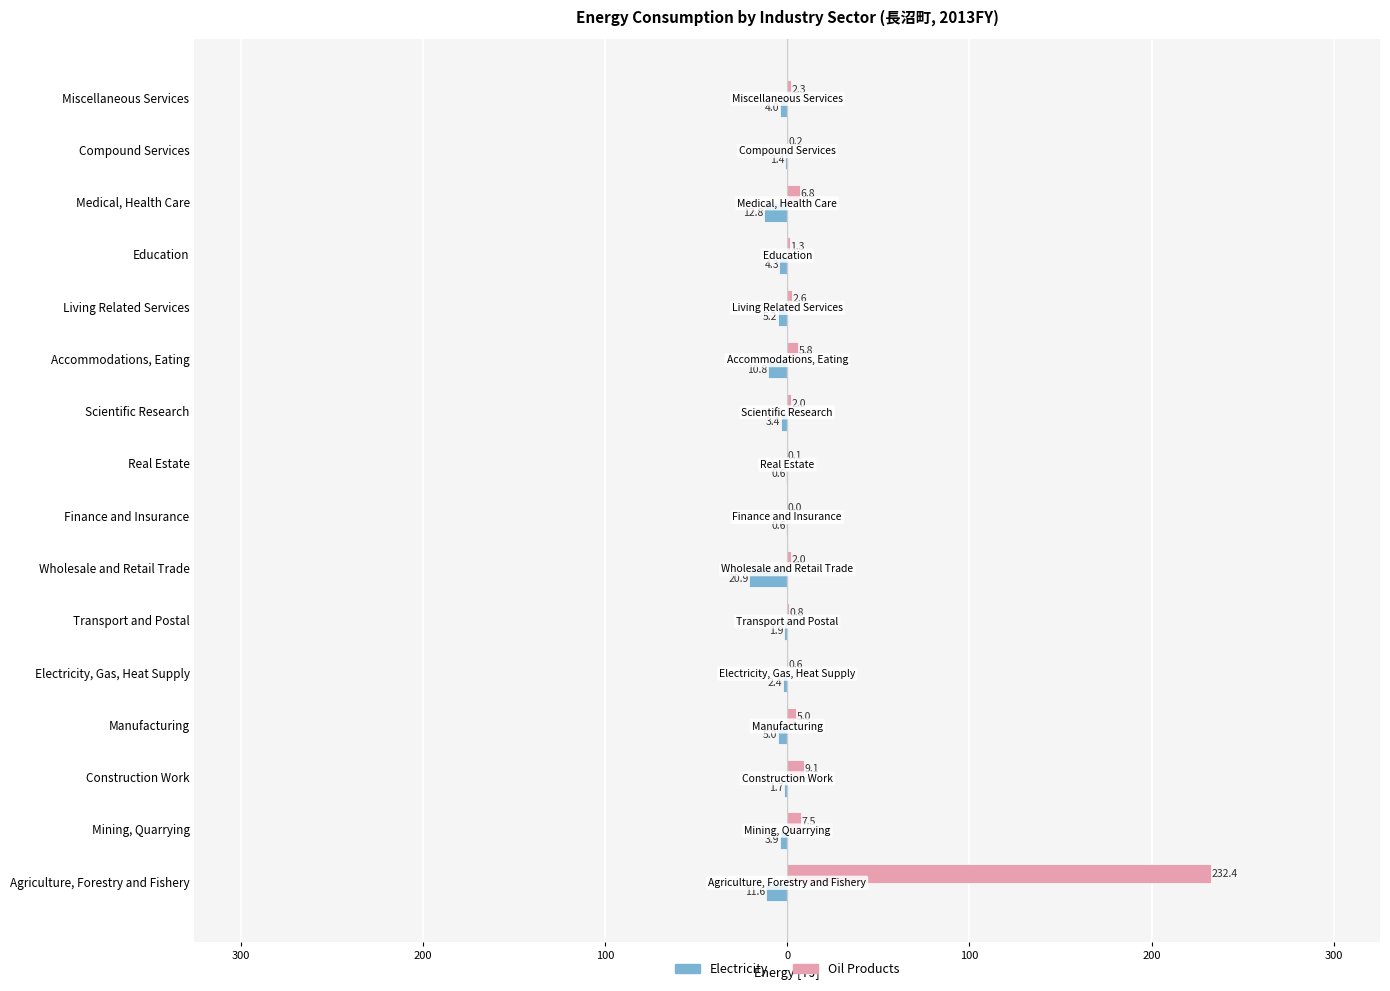

What are all the series names shown in the legend?

Electricity, Oil Products